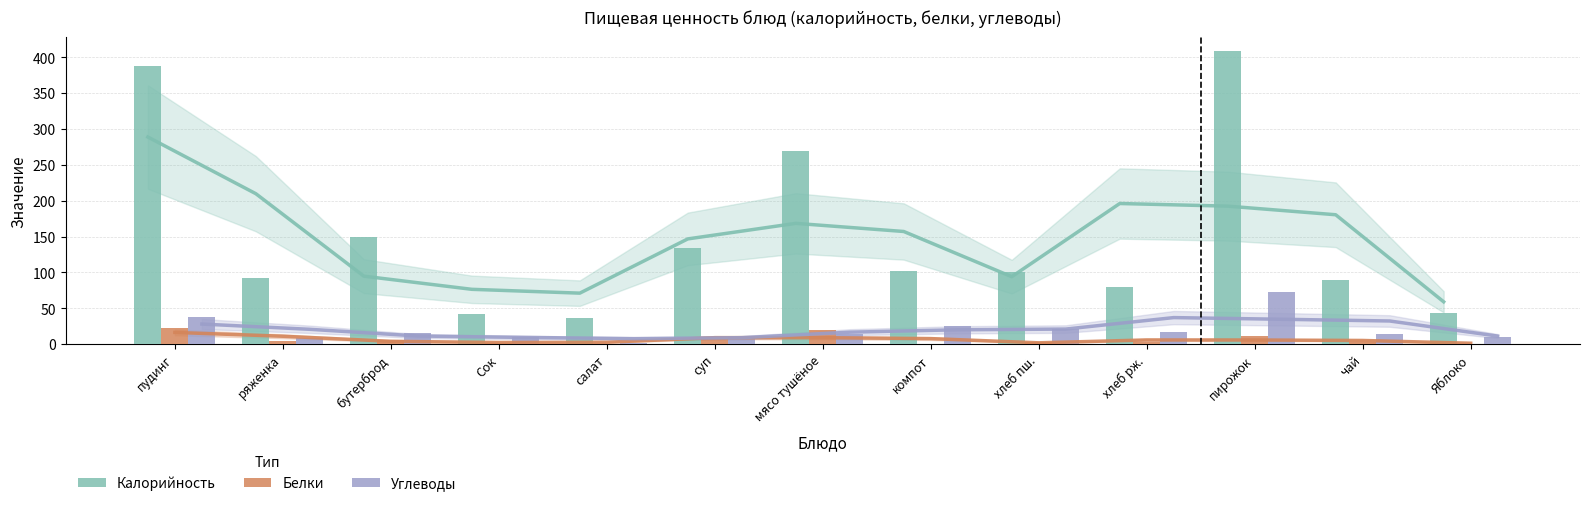

The Калорийность series shows 150.0 at бутерброд. True or false?

True